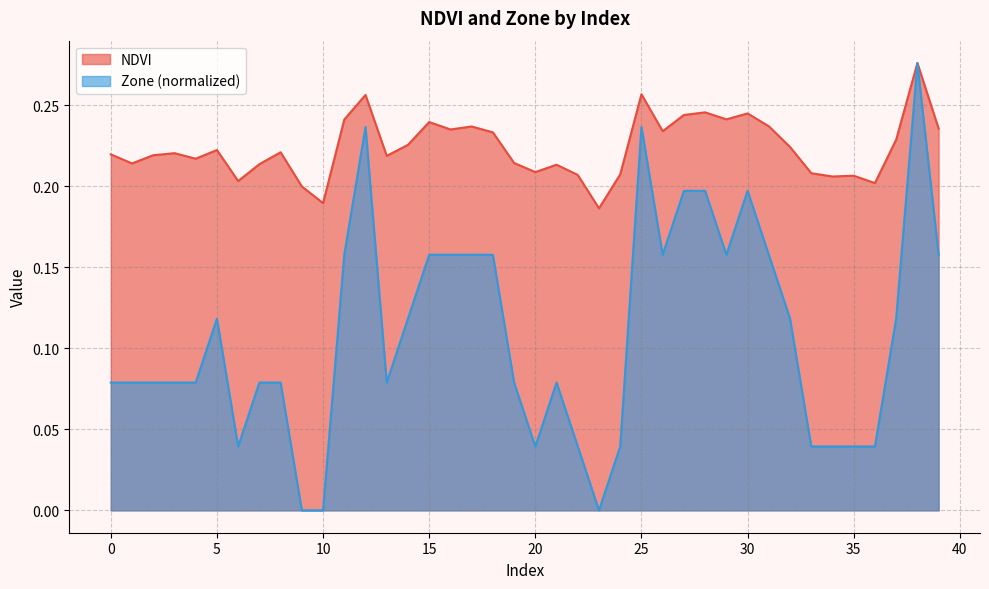

In NDVI, how many points are higher than both neighbors (excluding endpoints)?

12